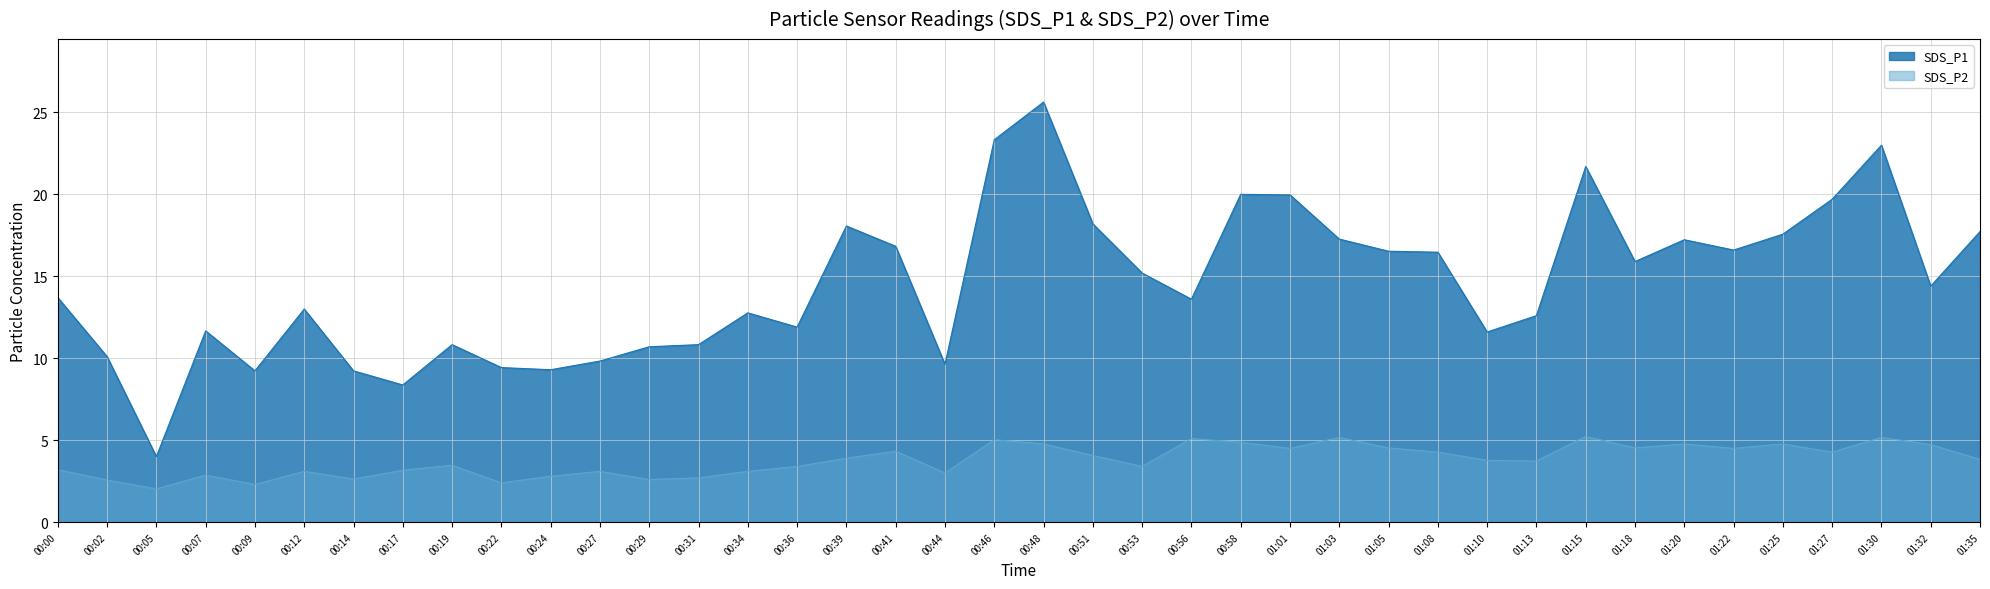

What is the spread (max minus min) of values at 01:30?

17.8